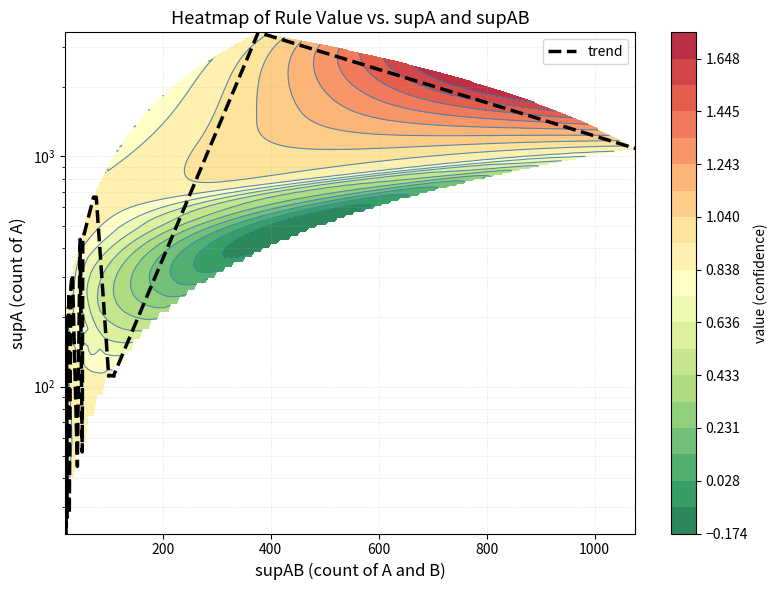

What is the difference between the maximum and minimum values?

3435